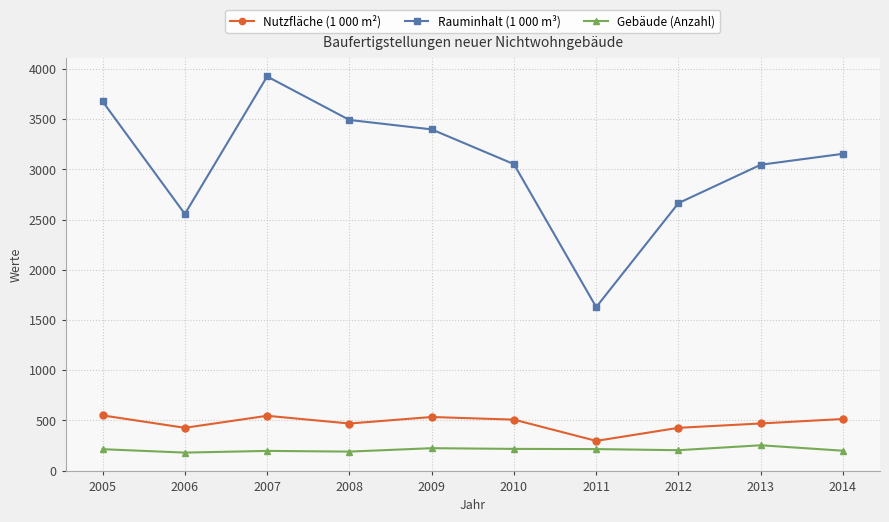

At how many categories does at least one series exceed 633?

10